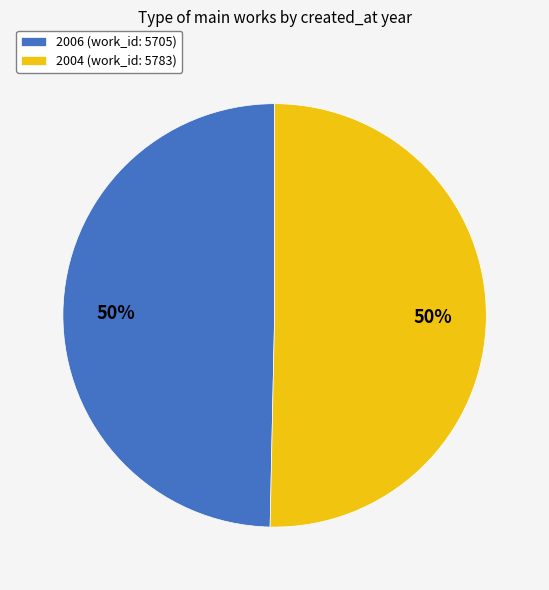

Is the sum of 2006 (work_id: 5705) and 2004 (work_id: 5783) greater than half?

Yes